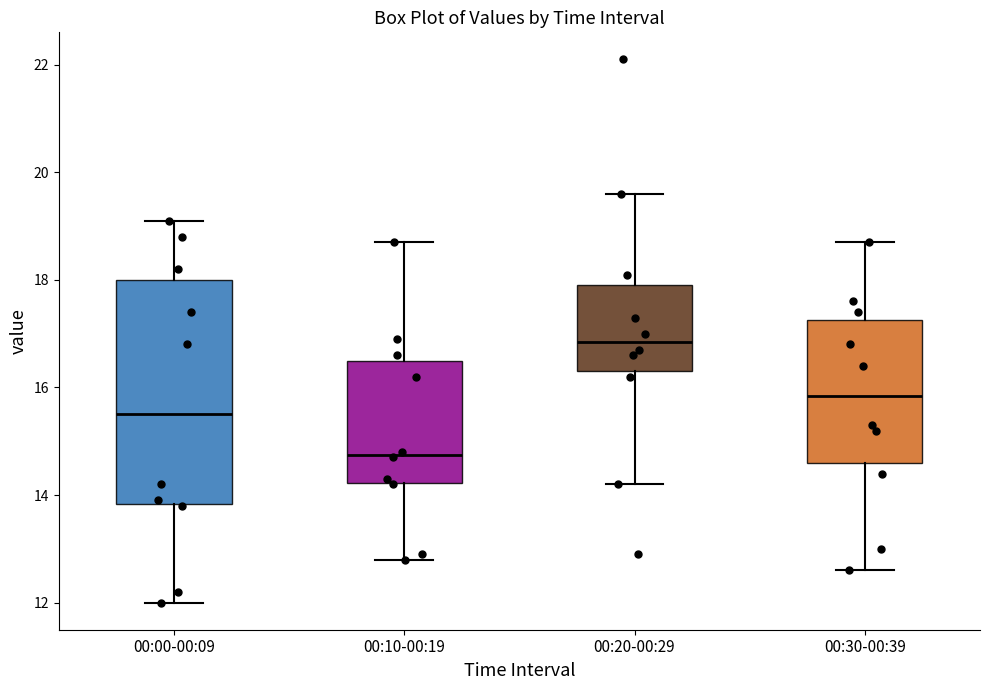

Reading left to right, read every box against the y-axis: the position of its median line, the range the box covers, and the ends of its whiskers. The values are not printed on the chart, so give them approximately, as read against the axis.

00:00-00:09: median 15.6, box 13.8 to 18.0, whiskers 12.0 to 19.2
00:10-00:19: median 14.8, box 14.2 to 16.6, whiskers 12.8 to 18.8
00:20-00:29: median 16.8, box 16.4 to 18.0, whiskers 14.2 to 19.6
00:30-00:39: median 15.8, box 14.6 to 17.2, whiskers 12.6 to 18.8